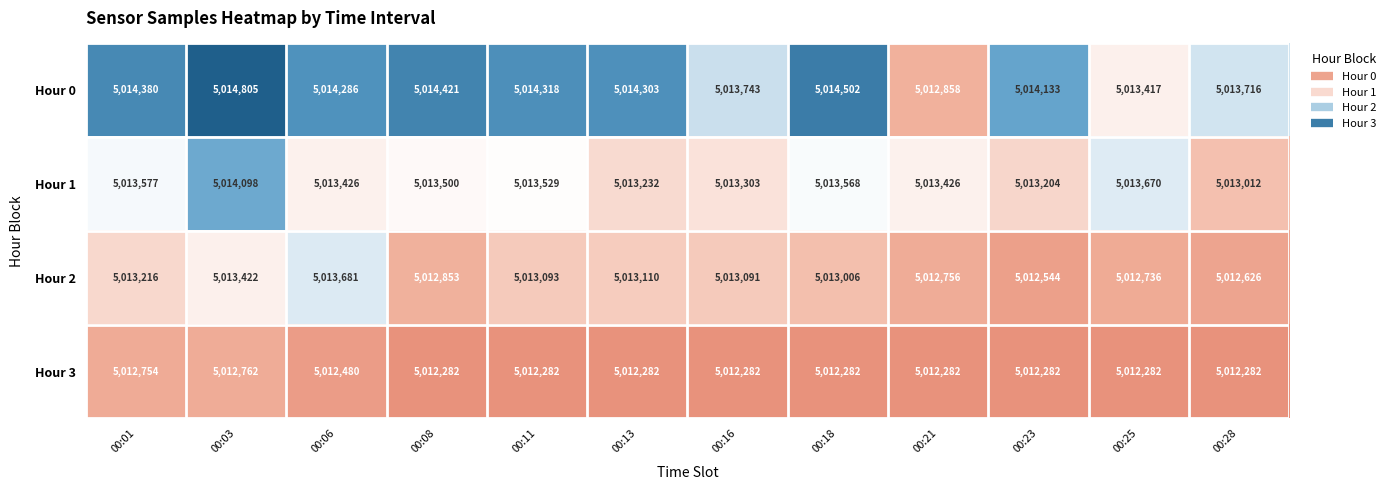

Which series has the largest total across all categories?

Hour 0